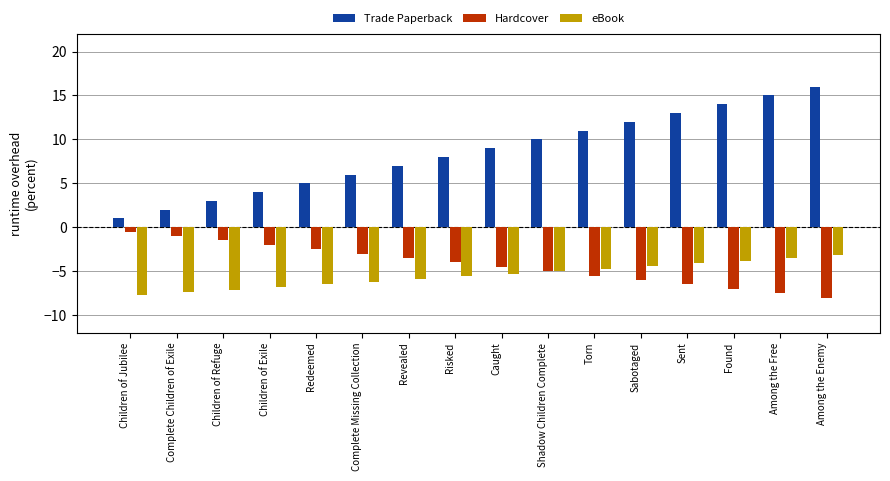

List the series in order of their peak value, highest first.

Trade Paperback, Hardcover, eBook